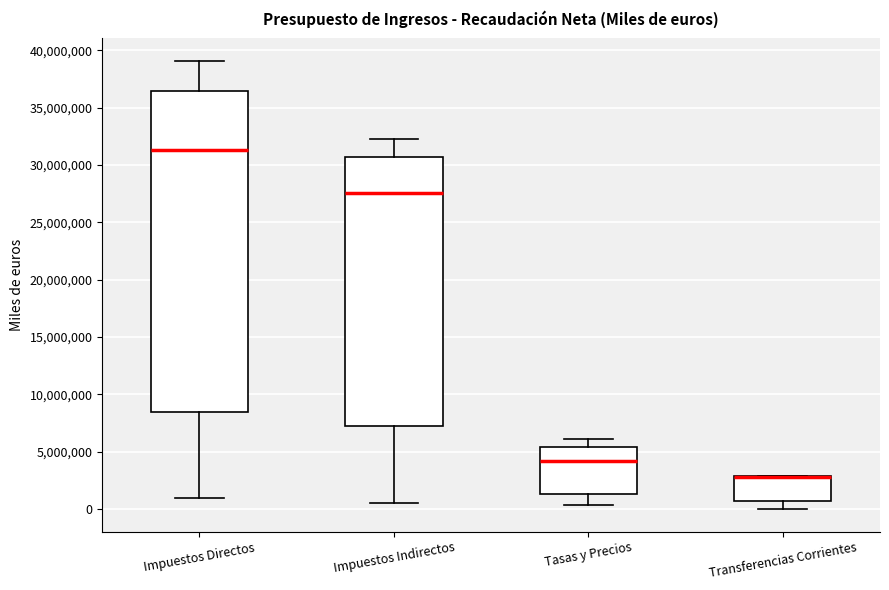

Which box is the tallest, from its lower edge to its upper edge?

Impuestos Directos